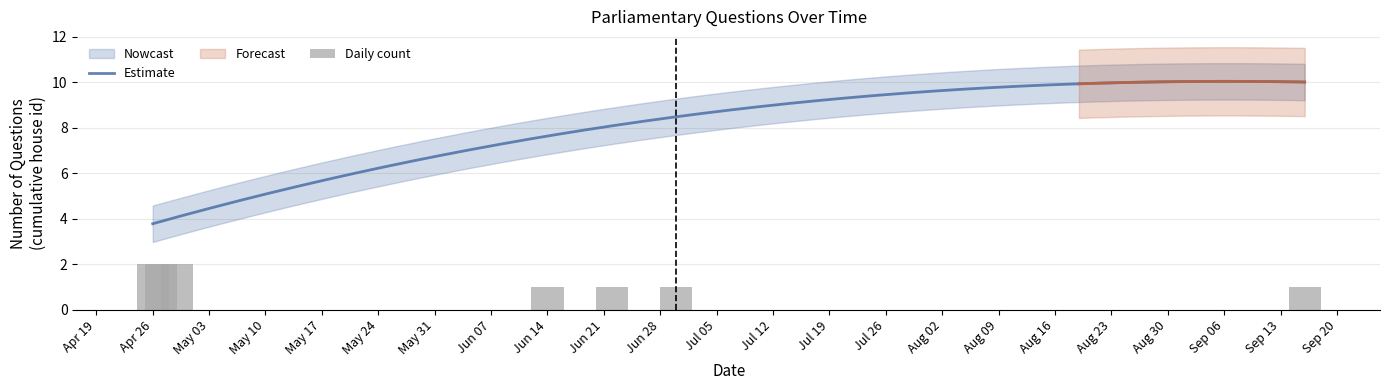

Read the value at 2021-06-30.

1